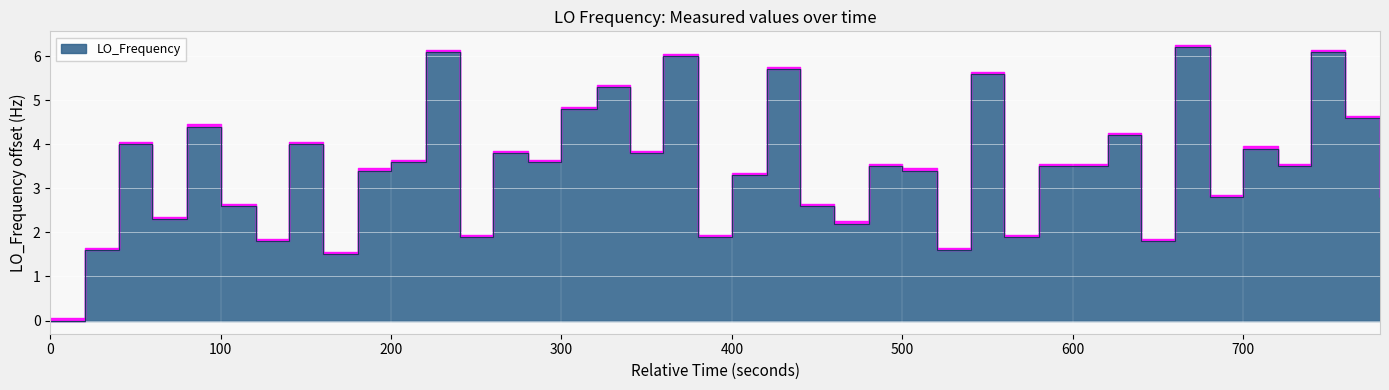

How many data points does each series have?

40